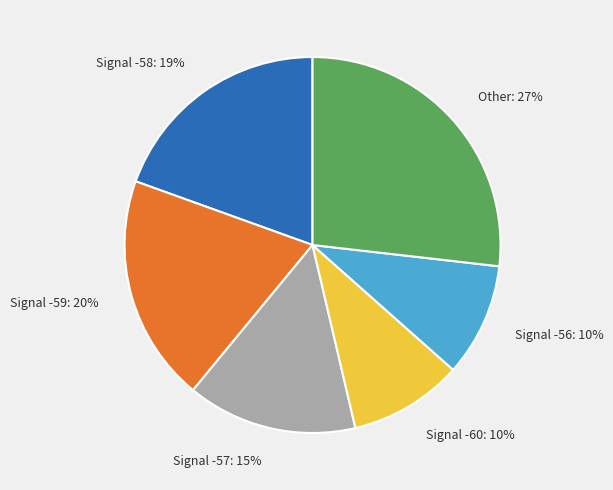

What is the largest slice in the pie chart?

Other